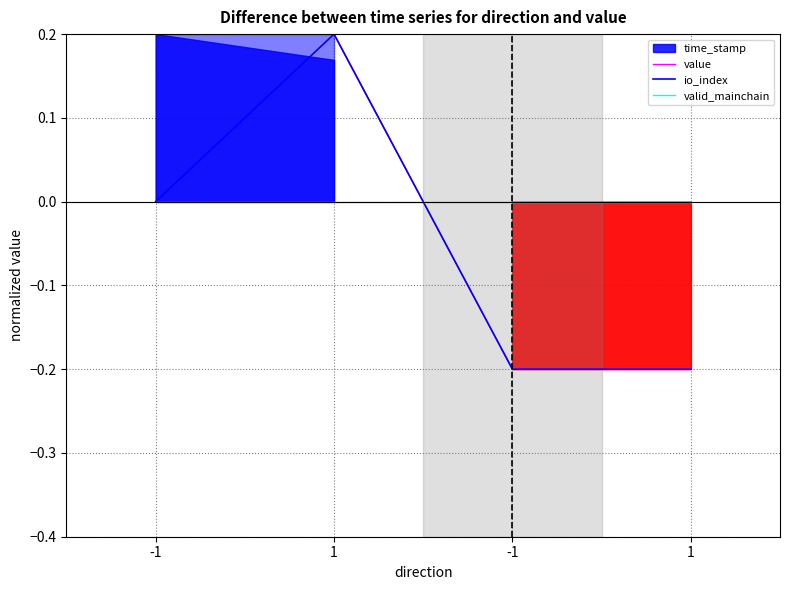

Does the chart display data point markers on the line(s)?

No